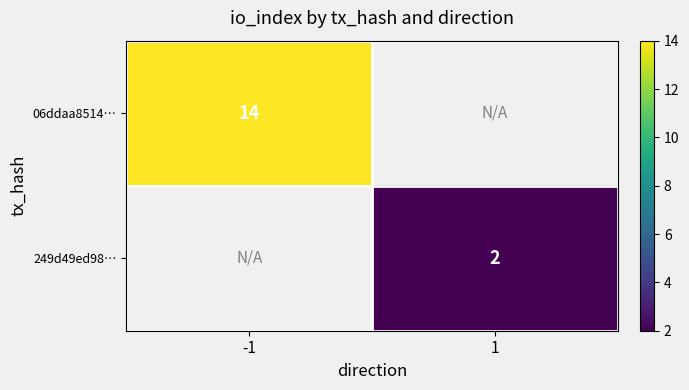

Count the number of data series in this chart.

2